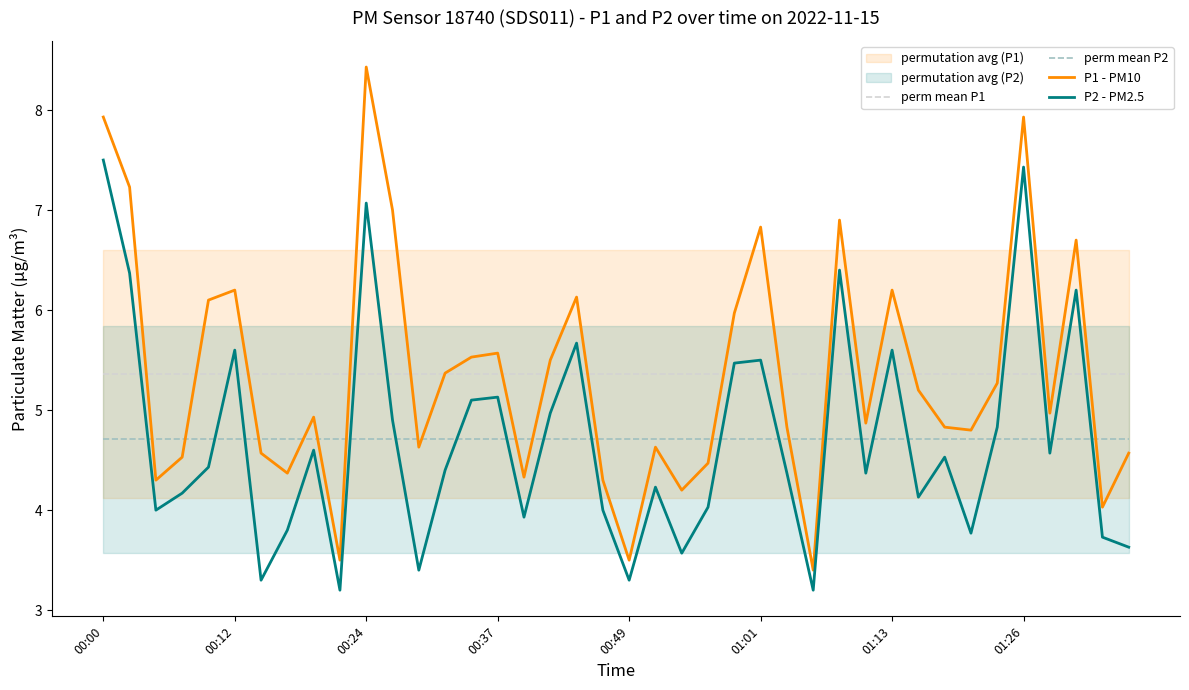

What is the average value of the perm mean P2 series?

4.7